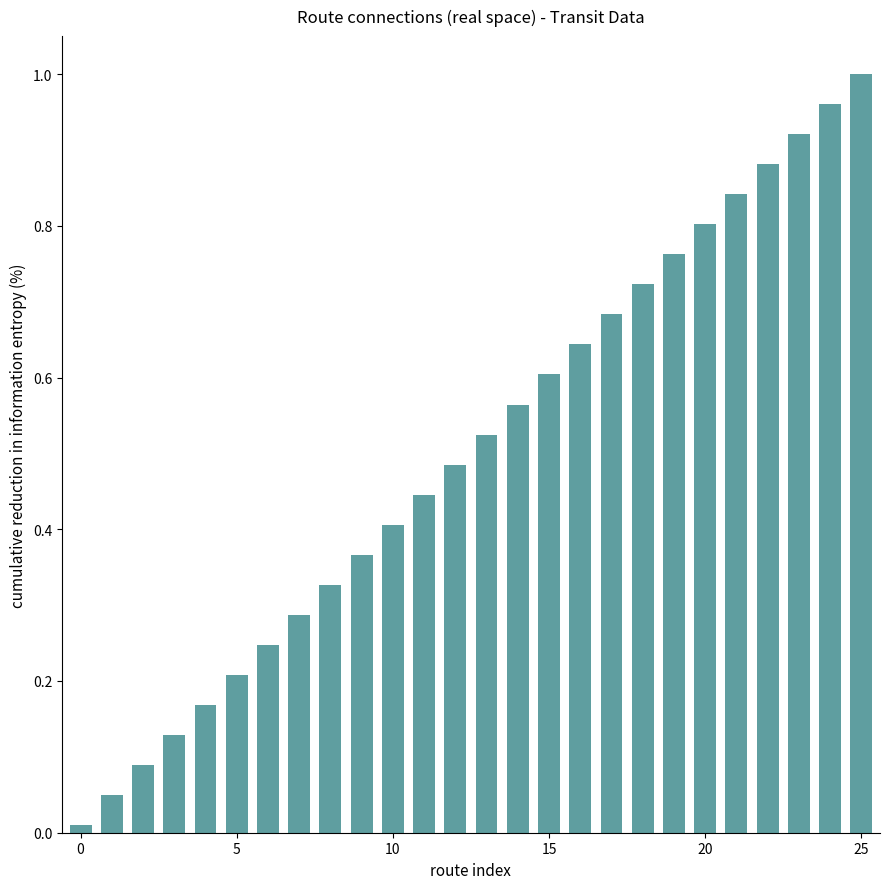

What is the sum of all values?

13.1